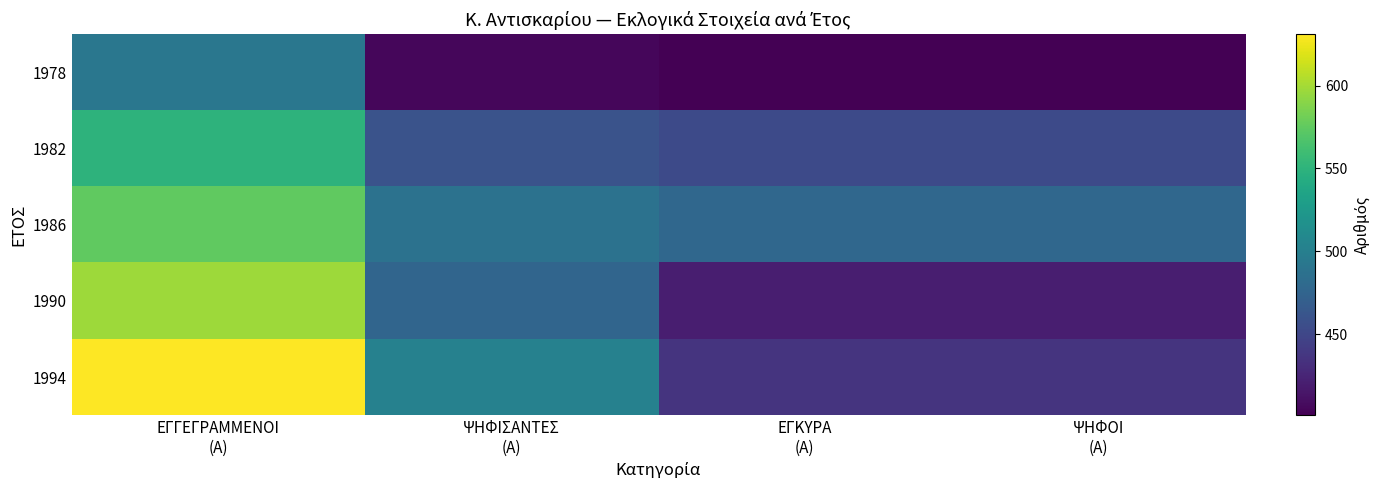

What is the total value across all series at ΨΗΦΙΣΑΝΤΕΣ
(Α)?

2331